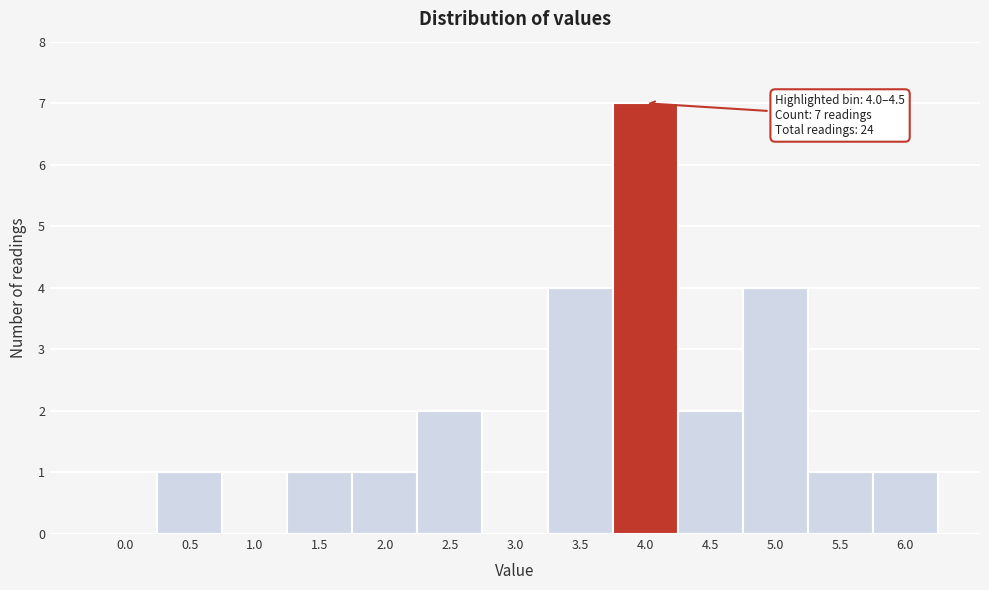

Reading left to right, list all the values displayed in this chart.

0.0=0	0.5=1	1.0=0	1.5=1	2.0=1	2.5=2	3.0=0	3.5=4	4.0=7	4.5=2	5.0=4	5.5=1	6.0=1